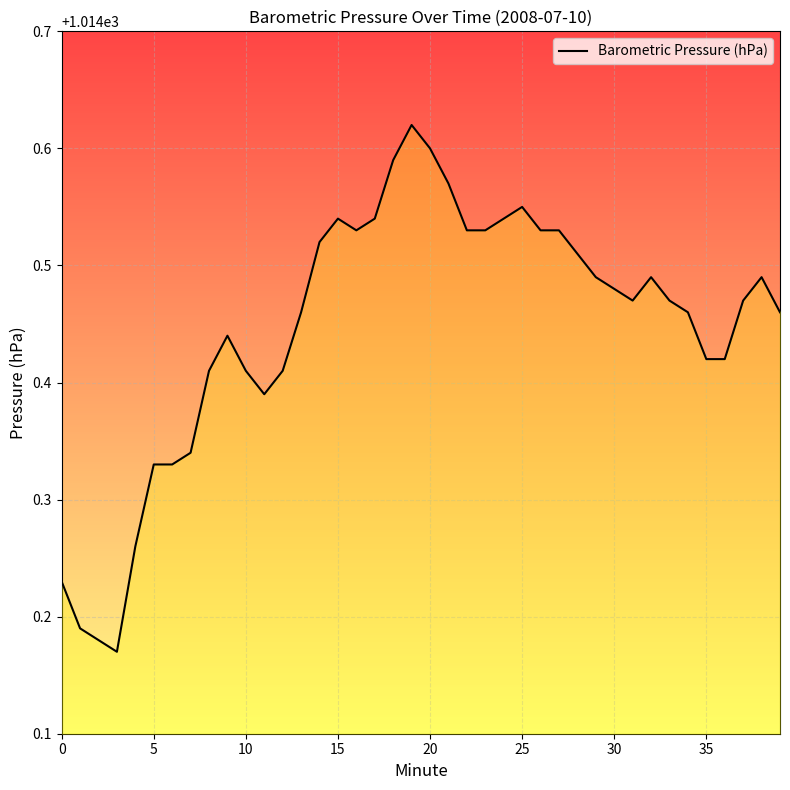

How many series are shown in this chart?

1